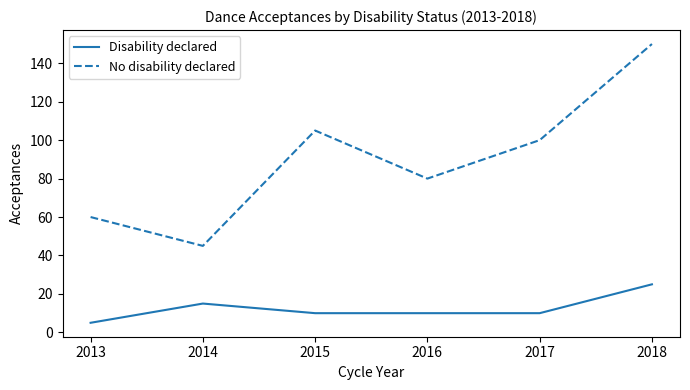

At 2017, list the series in order from largest to smallest.

No disability declared, Disability declared